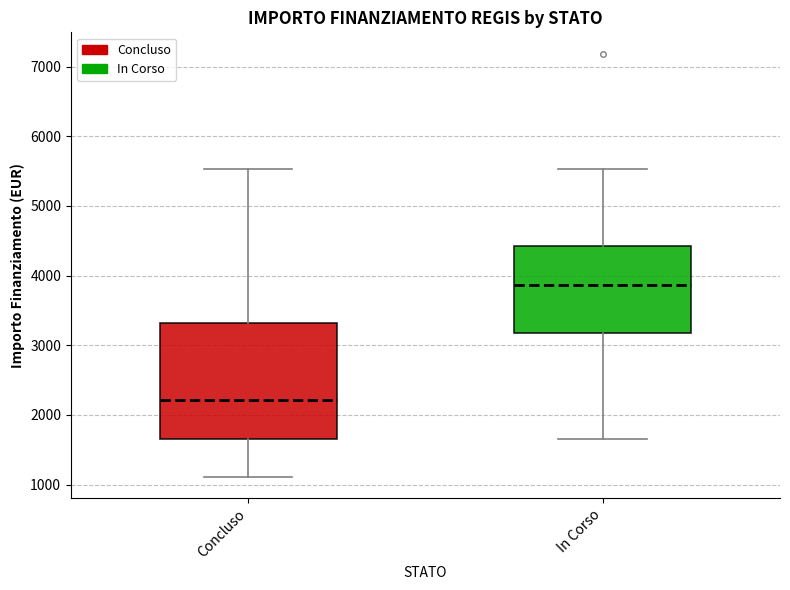

Comparing the boxes themselves (not the whiskers), which one is the tallest?

Concluso